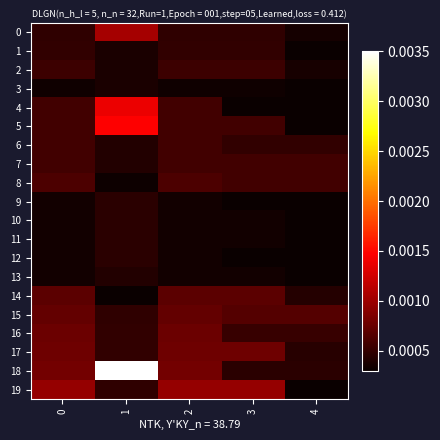

Reading left to right, extract all data points from this chart.

0: 0=0.0	1=0.0	2=0.0	3=0.0	4=0.0
1: 0=0.0	1=0.0	2=0.0	3=0.0	4=0.0
2: 0=0.0	1=0.0	2=0.0	3=0.0	4=0.0
3: 0=0.0	1=0.0	2=0.0	3=0.0	4=0.0
4: 0=0.0	1=0.0	2=0.0	3=0.0	4=0.0
5: 0=0.0	1=0.0	2=0.0	3=0.0	4=0.0
6: 0=0.0	1=0.0	2=0.0	3=0.0	4=0.0
7: 0=0.0	1=0.0	2=0.0	3=0.0	4=0.0
8: 0=0.0	1=0.0	2=0.0	3=0.0	4=0.0
9: 0=0.0	1=0.0	2=0.0	3=0.0	4=0.0
10: 0=0.0	1=0.0	2=0.0	3=0.0	4=0.0
11: 0=0.0	1=0.0	2=0.0	3=0.0	4=0.0
12: 0=0.0	1=0.0	2=0.0	3=0.0	4=0.0
13: 0=0.0	1=0.0	2=0.0	3=0.0	4=0.0
14: 0=0.0	1=0.0	2=0.0	3=0.0	4=0.0
15: 0=0.0	1=0.0	2=0.0	3=0.0	4=0.0
16: 0=0.0	1=0.0	2=0.0	3=0.0	4=0.0
17: 0=0.0	1=0.0	2=0.0	3=0.0	4=0.0
18: 0=0.0	1=0.0	2=0.0	3=0.0	4=0.0
19: 0=0.0	1=0.0	2=0.0	3=0.0	4=0.0